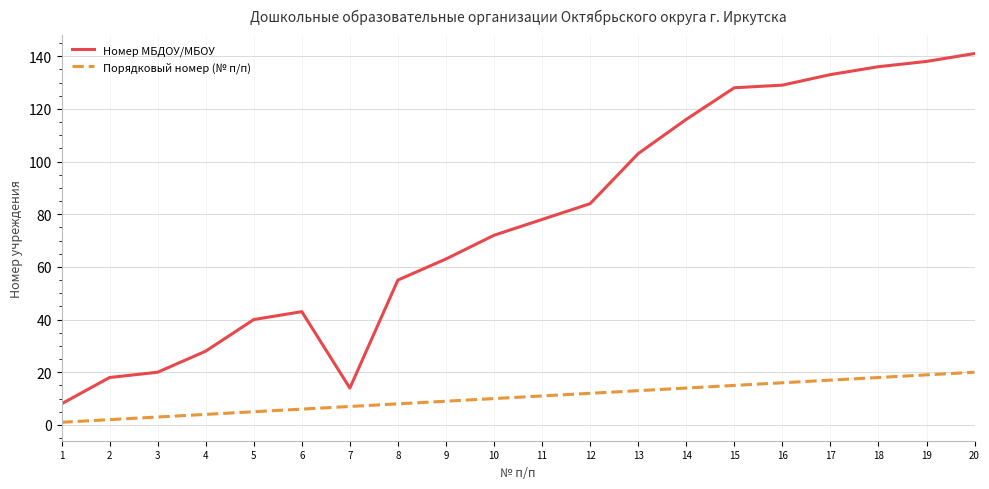

Which series has the largest total across all categories?

Номер МБДОУ/МБОУ